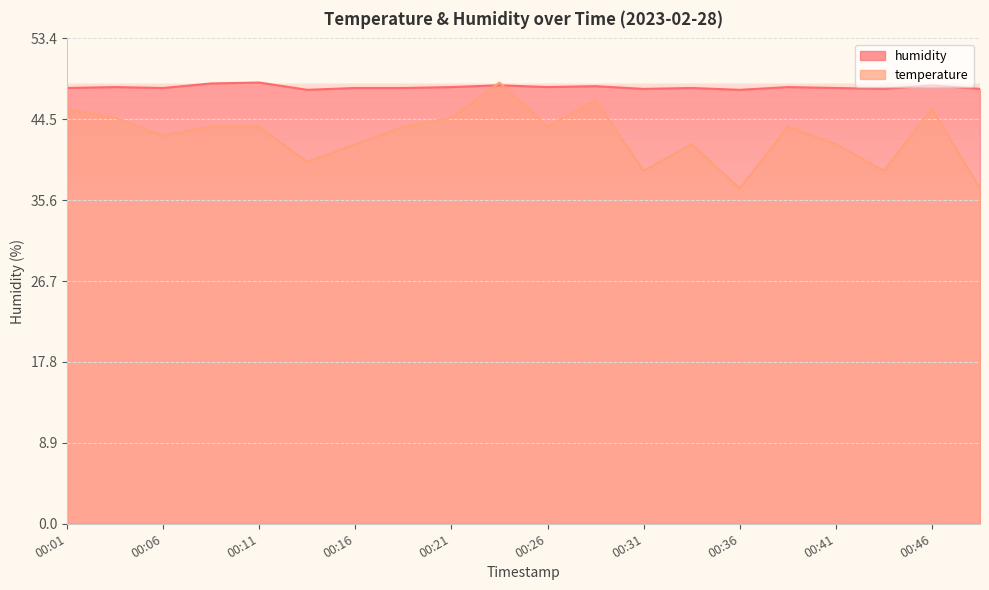

Rank the series by their average value, from highest to lowest.

humidity, temperature